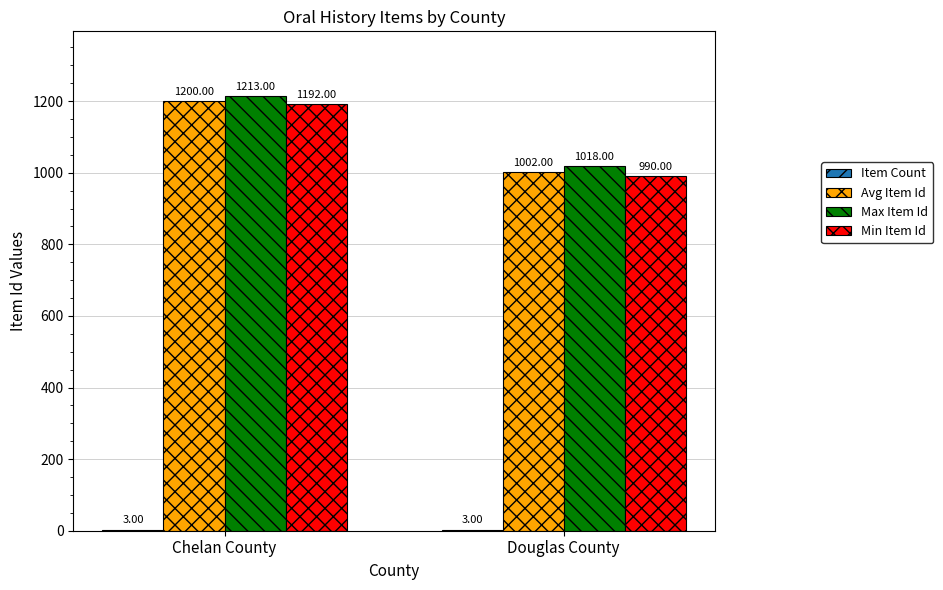

Which series has the widest spread of values?

Min Item Id